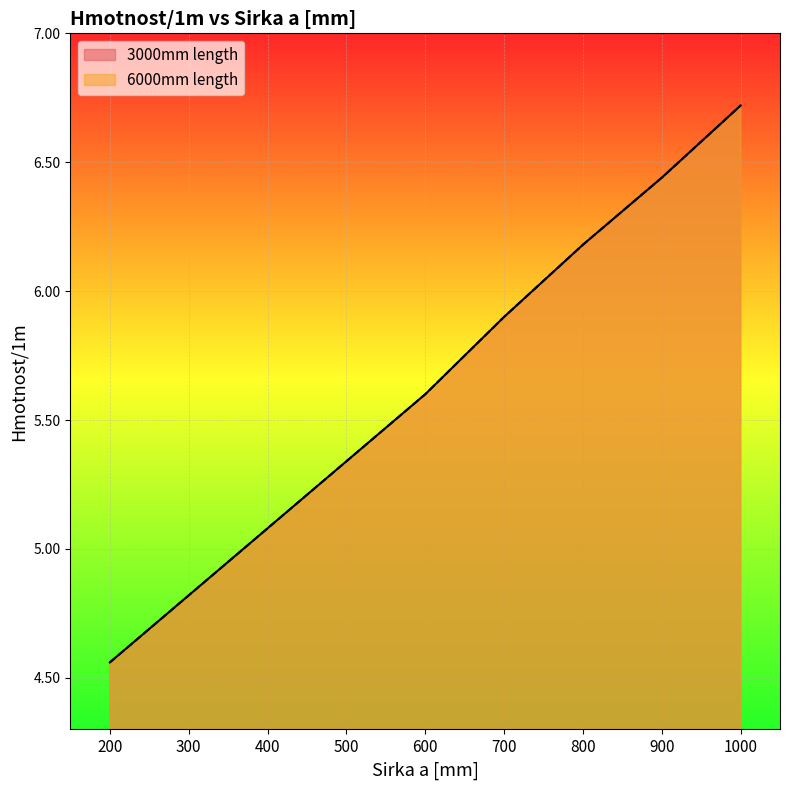

How many lines are shown in the chart?

2